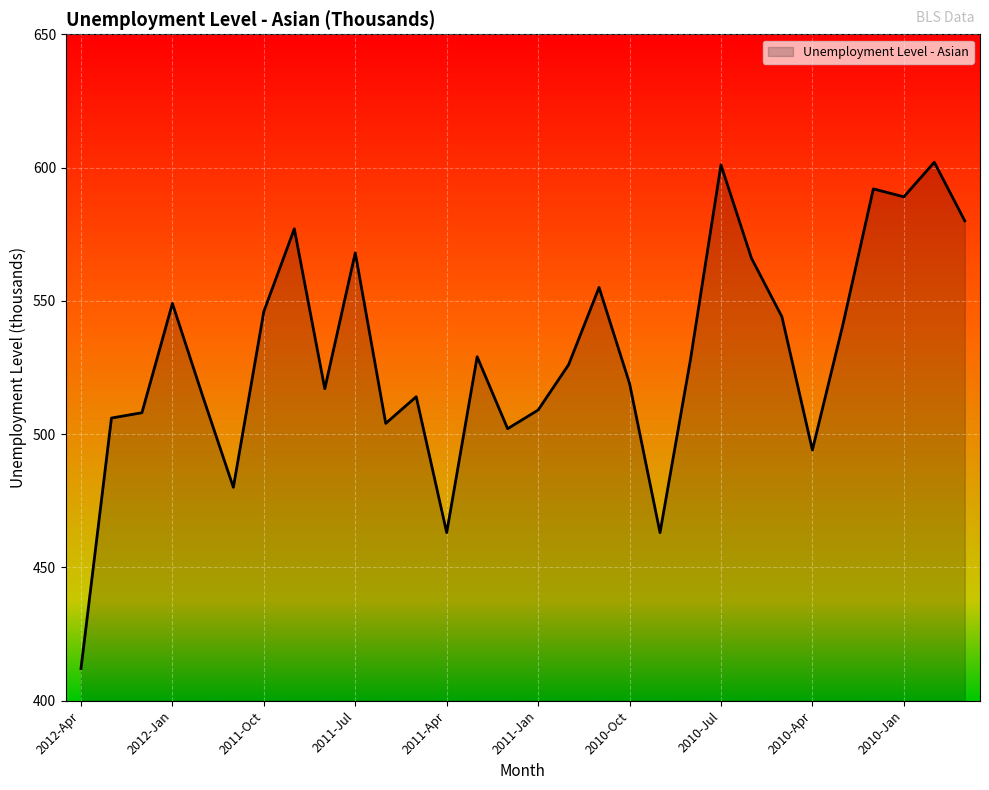

What is the difference between the maximum and minimum values?

190